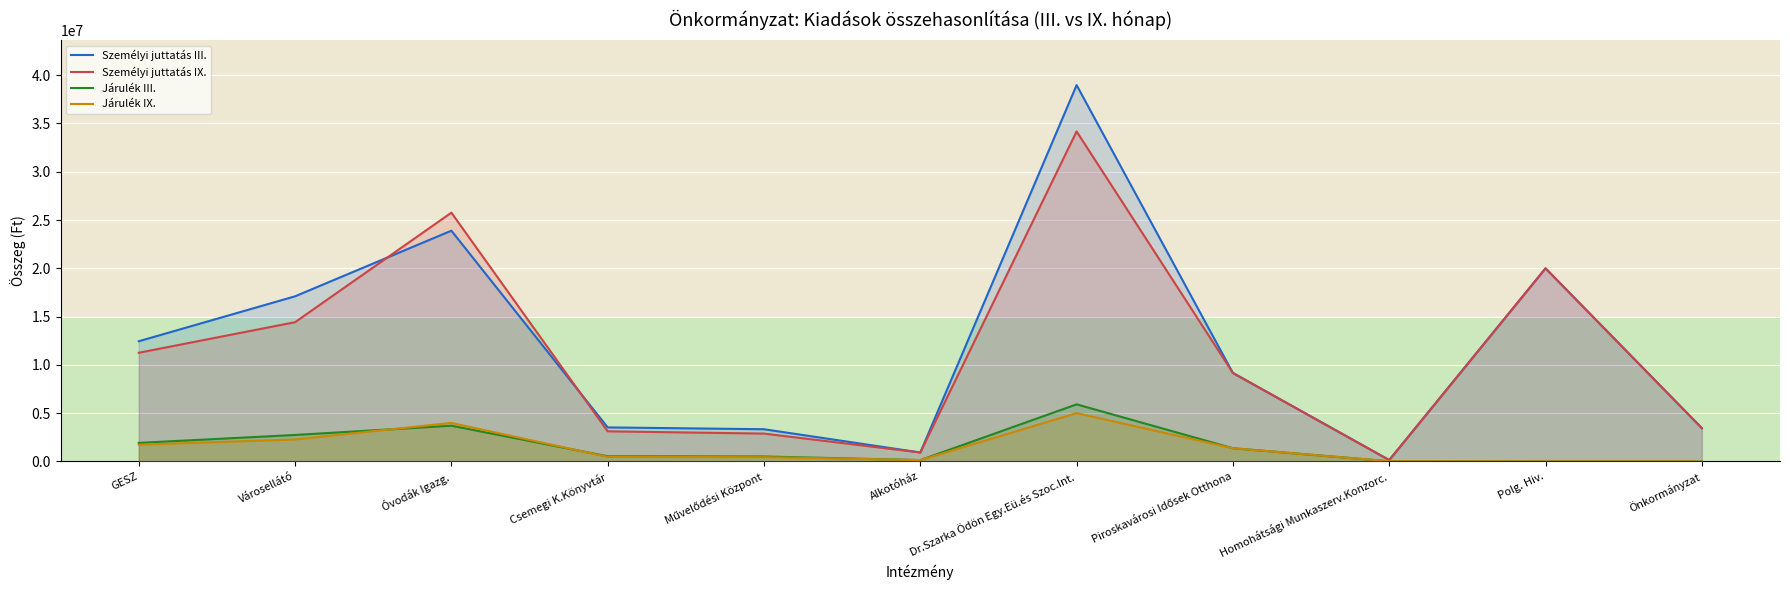

Where do Személyi juttatás III. and Személyi juttatás IX. first cross each other?

Városellátó and Óvodák Igazg.